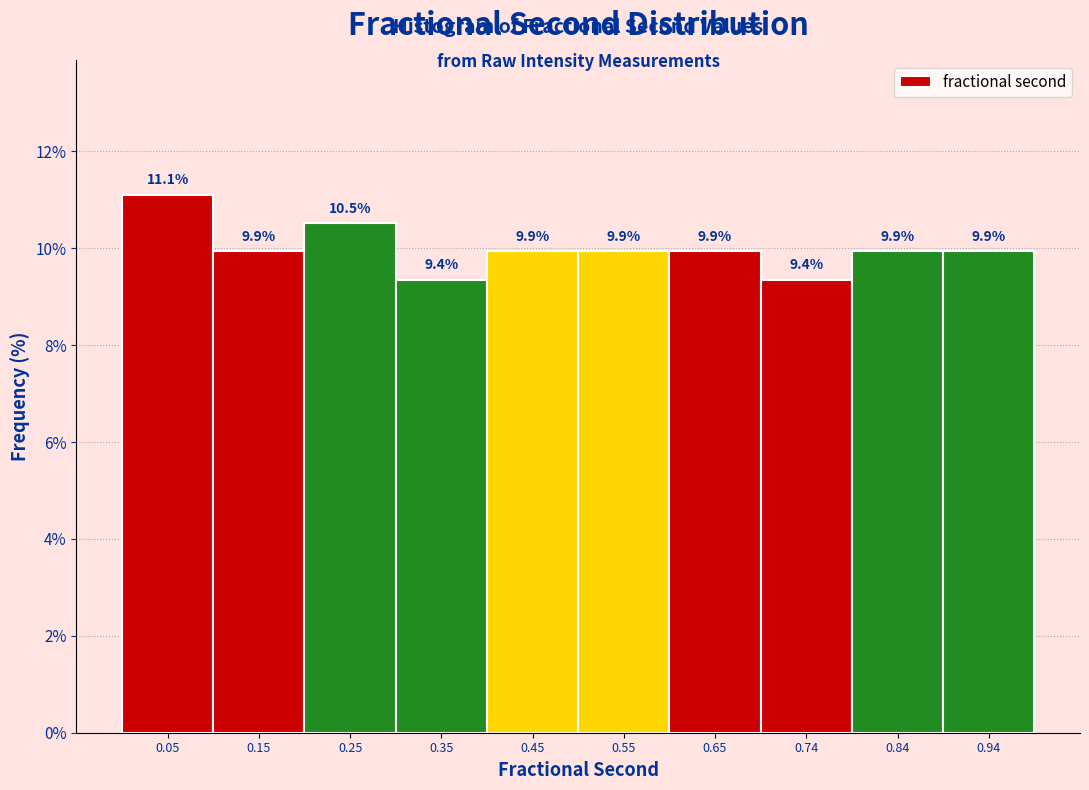

Reading left to right, list every bar in this chart as the range it spans on the x-axis followed by its height. The bar edges are not printed on the chart, so give them approximately, as read against the axis.

0.00 to 0.10: 11.1
0.10 to 0.20: 9.9
0.20 to 0.30: 10.5
0.30 to 0.40: 9.4
0.40 to 0.50: 9.9
0.50 to 0.60: 9.9
0.60 to 0.69: 9.9
0.69 to 0.79: 9.4
0.79 to 0.89: 9.9
0.89 to 0.99: 9.9